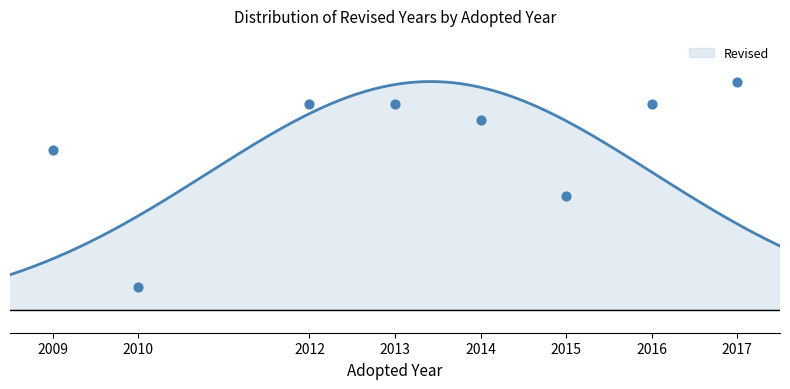

What is the change in value from 2017 to 2014?

-1